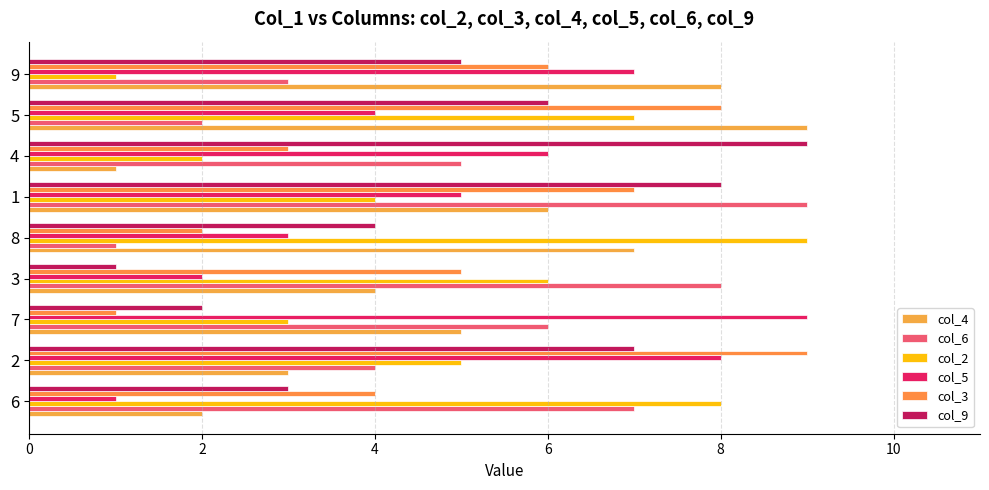

At which label does col_4 reach its minimum?

4